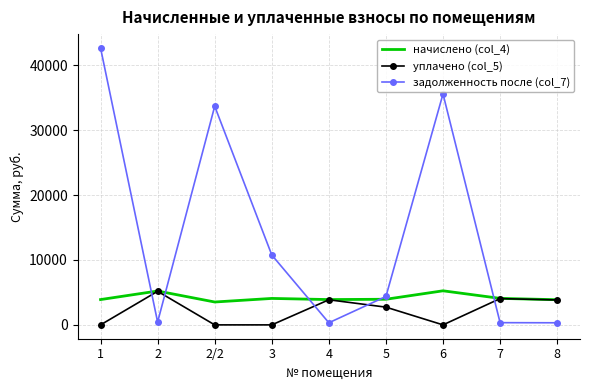

Between 3 and 8, which series saw the biggest shift?

задолженность после (col_7)